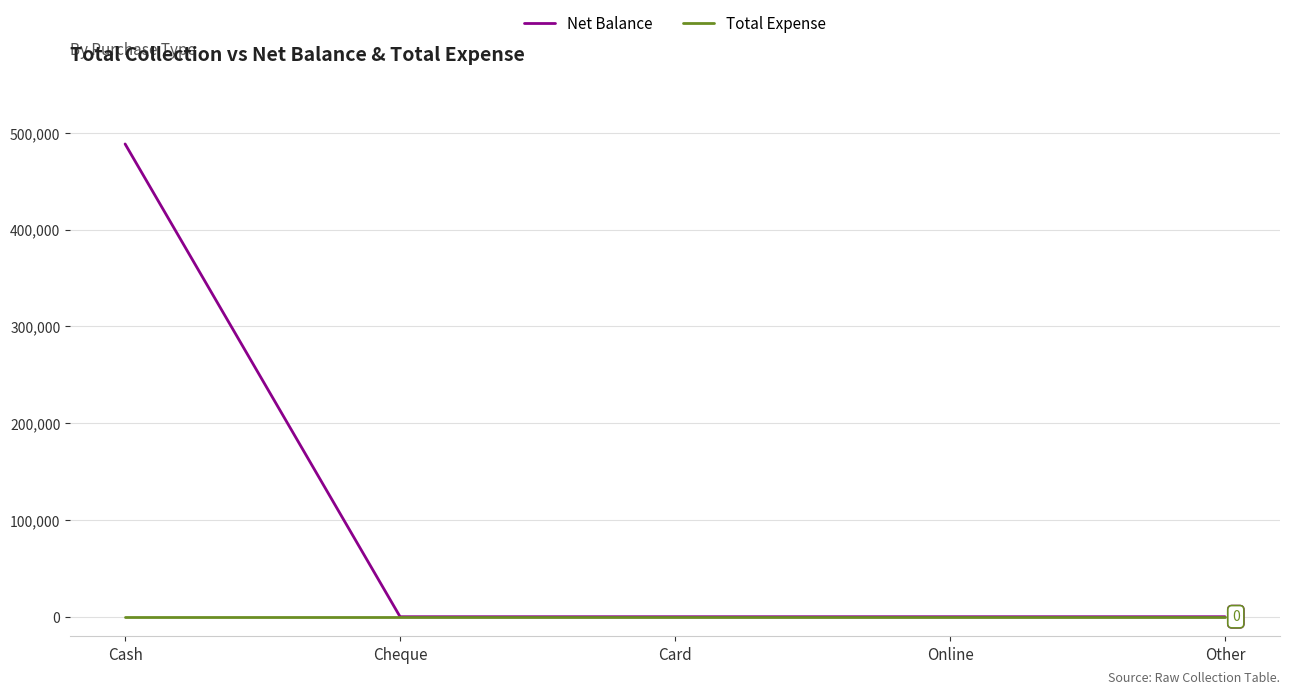

Rank the series by their maximum value, from highest to lowest.

Net Balance, Total Expense